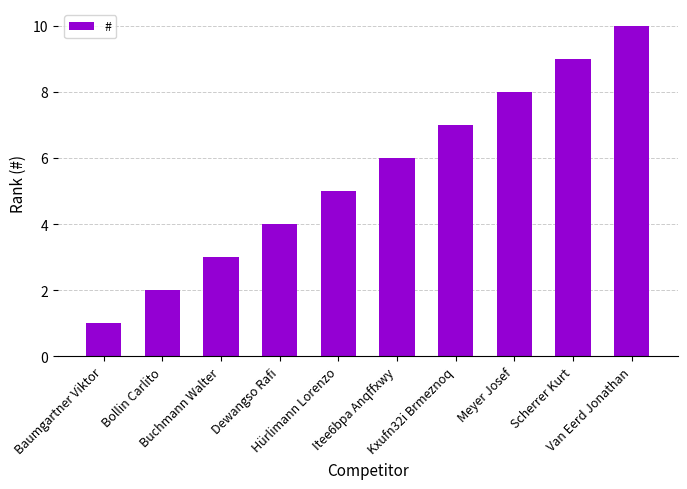

Rank the categories by value from lowest to highest.

Baumgartner Viktor, Bollin Carlito, Buchmann Walter, Dewangso Rafi, Hürlimann Lorenzo, Itee6bpa Anqffxwy, Kxufn32i Brmeznoq, Meyer Josef, Scherrer Kurt, Van Eerd Jonathan